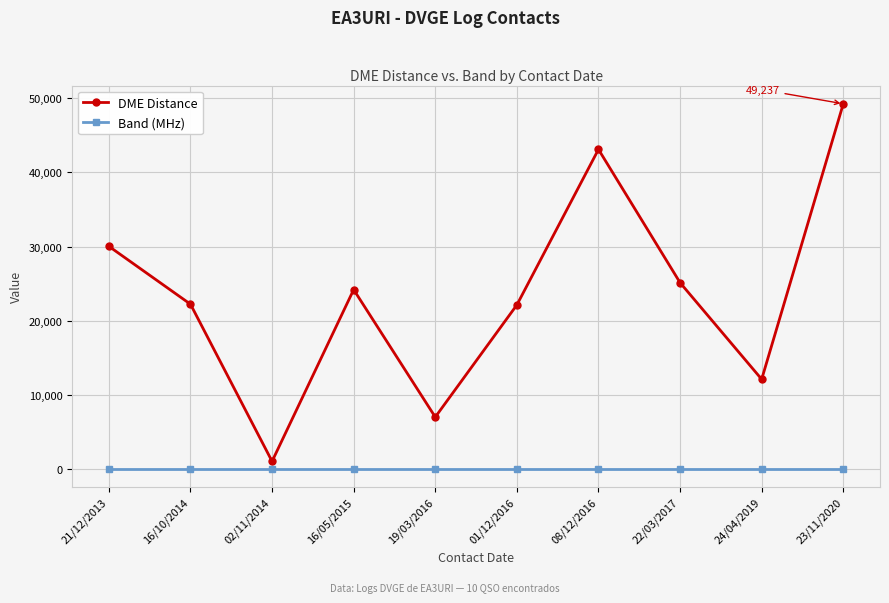

True or false: Band (MHz) has a value of 40 at 02/11/2014.

True